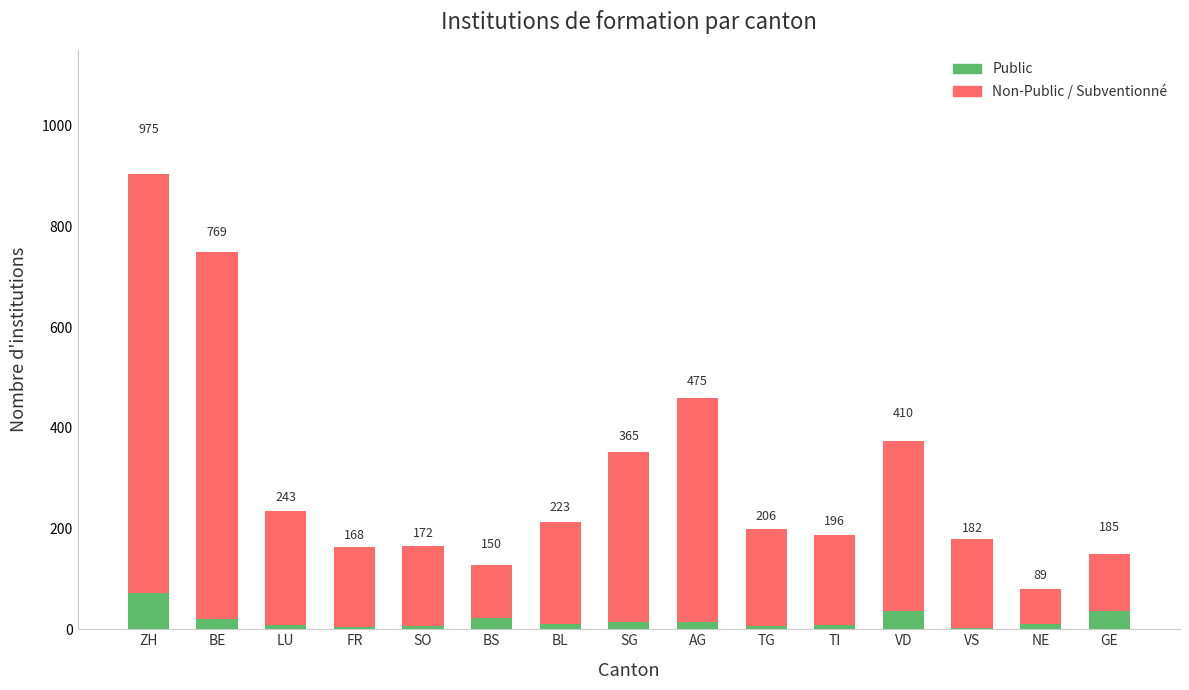

What position from the right is GE?

1